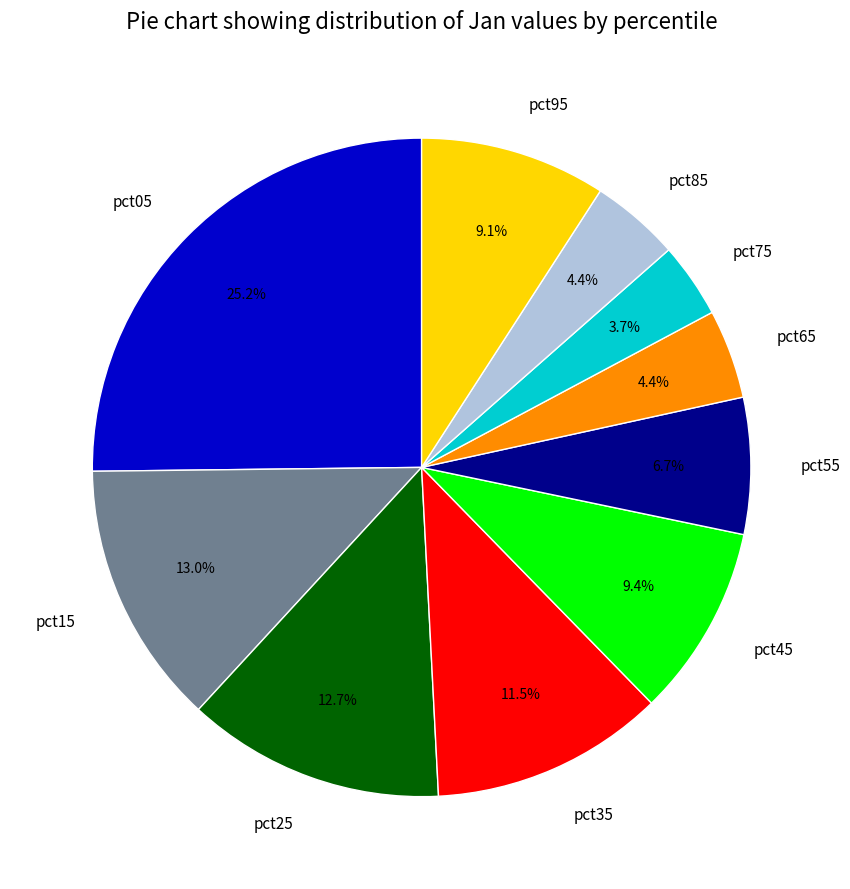

Is pct35 the majority of the pie?

No